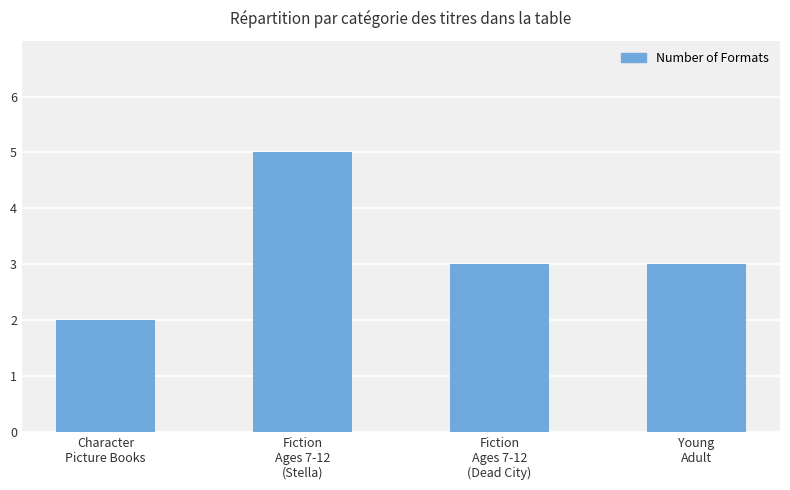

At which category does the chart reach its minimum across all series?

Character
Picture Books